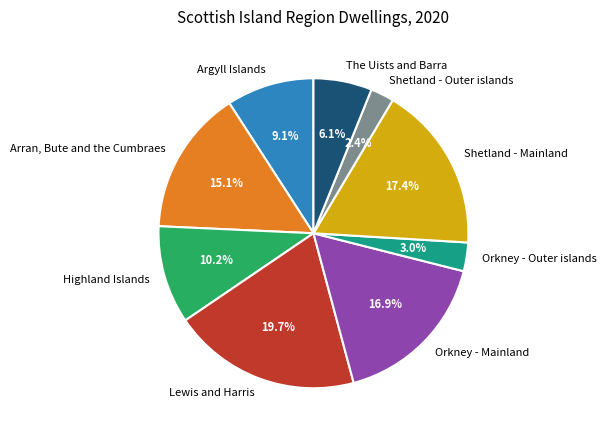

How many segments does this pie chart have?

9